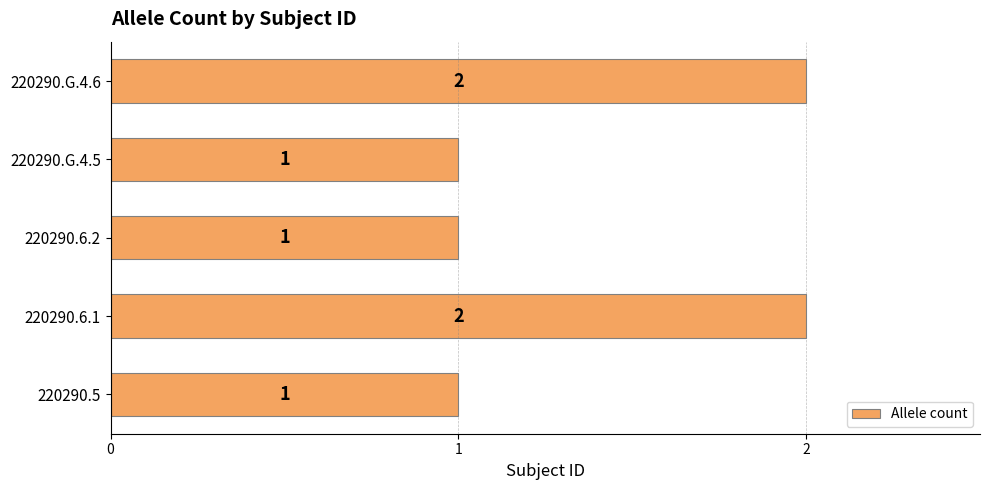

Reading bottom to top, list all the values displayed in this chart.

220290.5=1	220290.6.1=2	220290.6.2=1	220290.G.4.5=1	220290.G.4.6=2